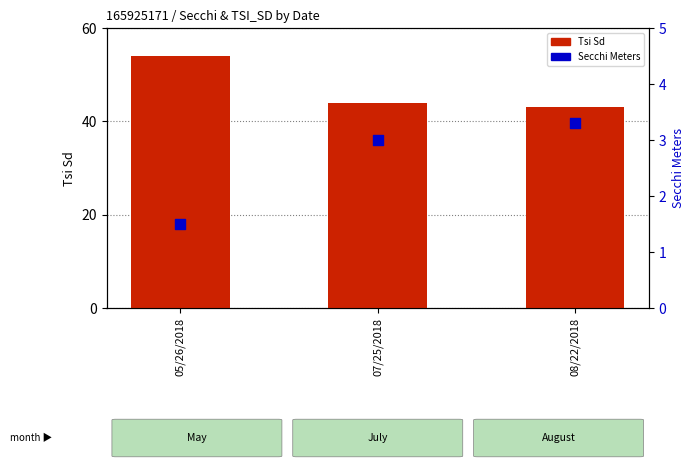

Which series reaches the minimum Y coordinate?

Secchi Meters